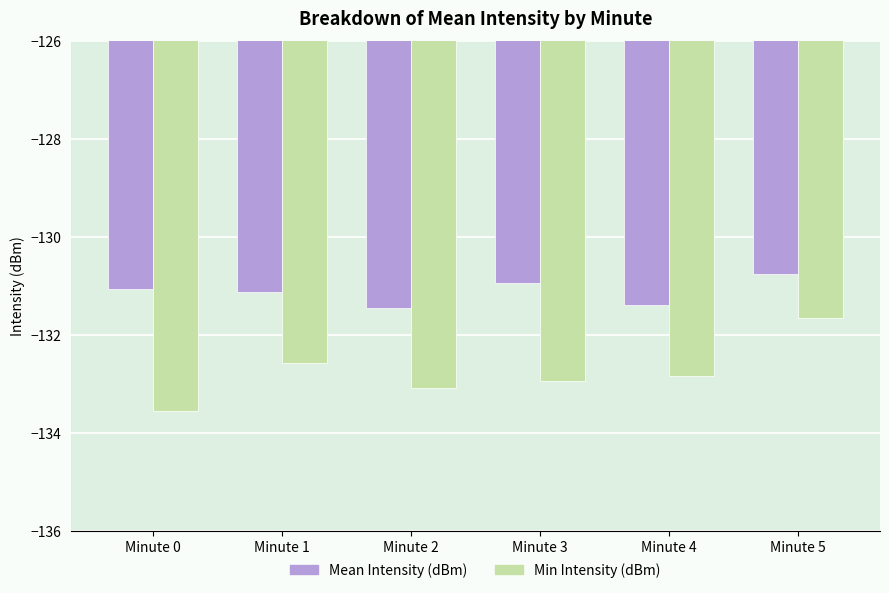

Which series has the largest range (max minus min)?

Min Intensity (dBm)